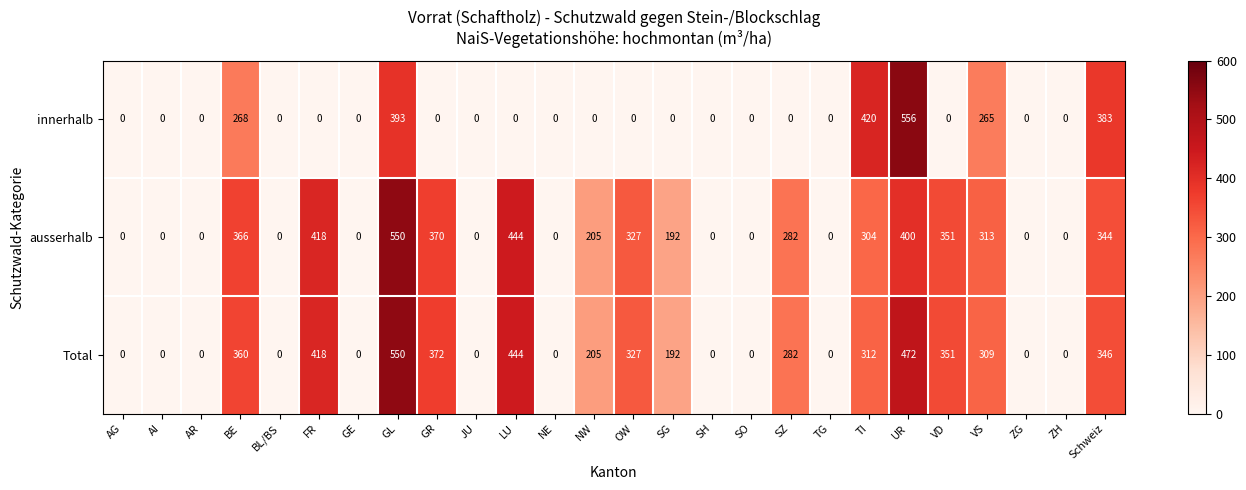

The value of ausserhalb at AG is -313. True or false?

False